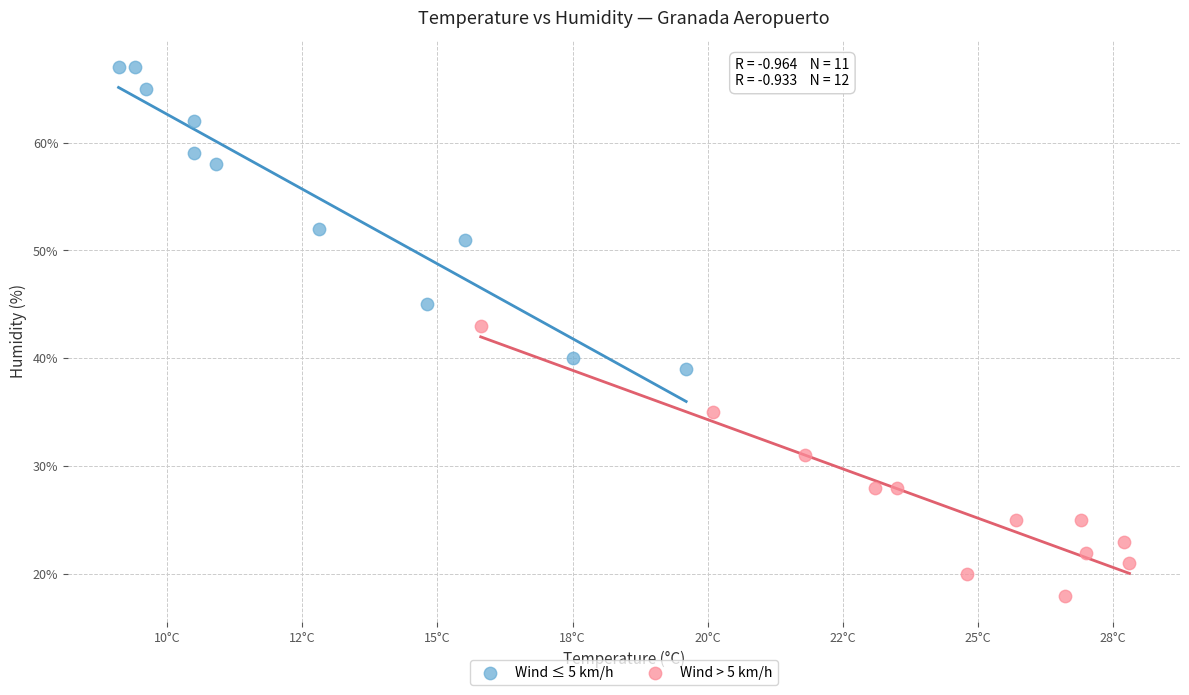

Which series contains the highest Y value?

Wind ≤ 5 km/h